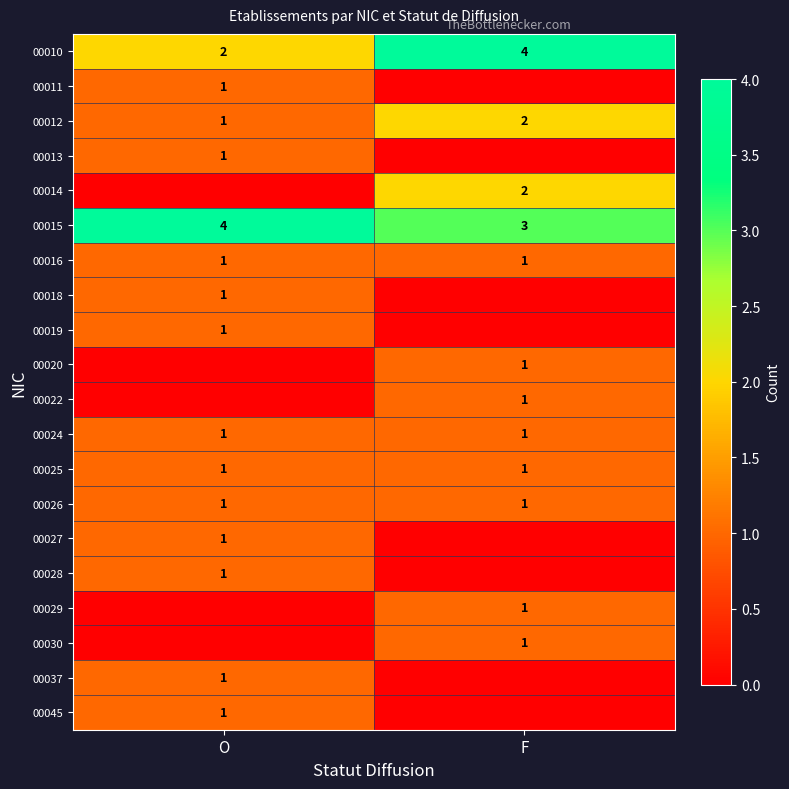

At which label is 00012 closest to 1?

O